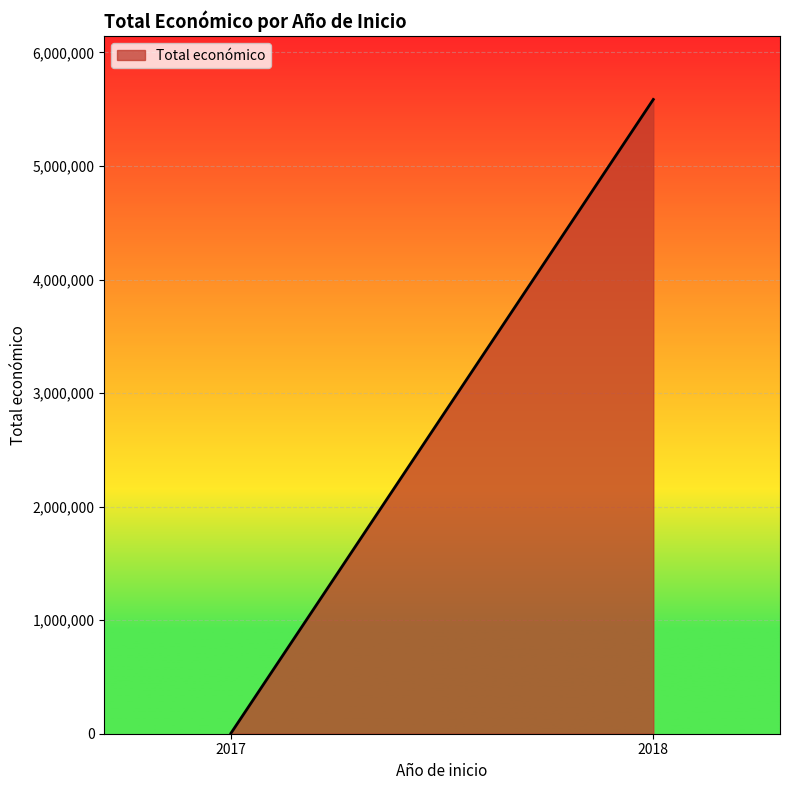

What is the maximum value shown in the chart?

5586317